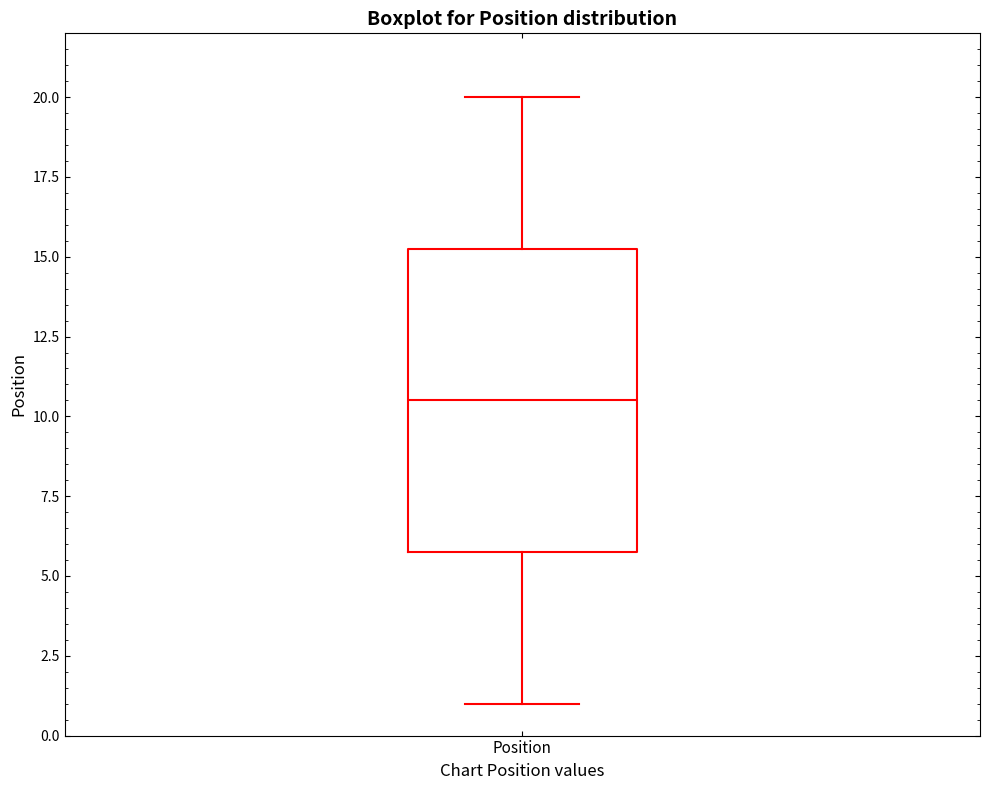

Read this box plot against the y-axis: the position of the median line, the range covered by the box, and the ends of both whiskers. The values are not printed on the chart, so give them approximately, as read against the axis.

median 10.5, box 6.0 to 15.5, whiskers 1.0 to 20.0